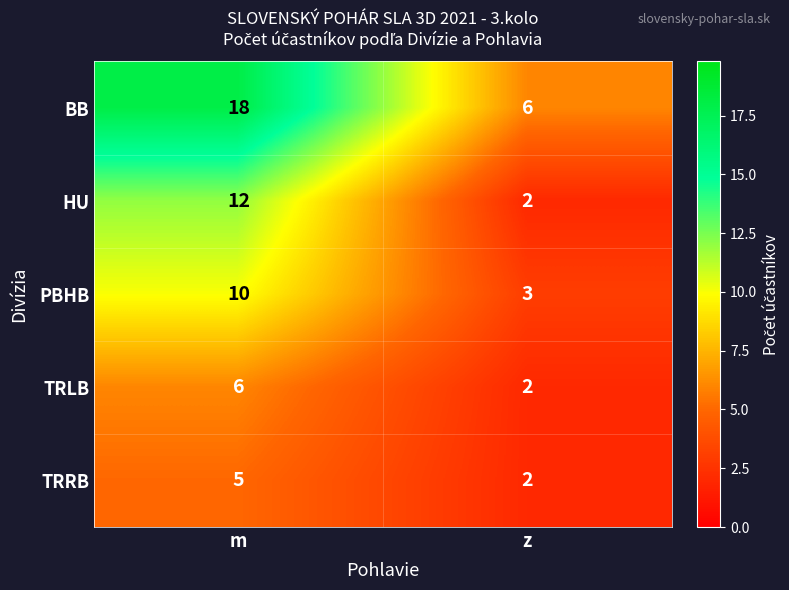

Rank the categories by BB value from lowest to highest.

z, m